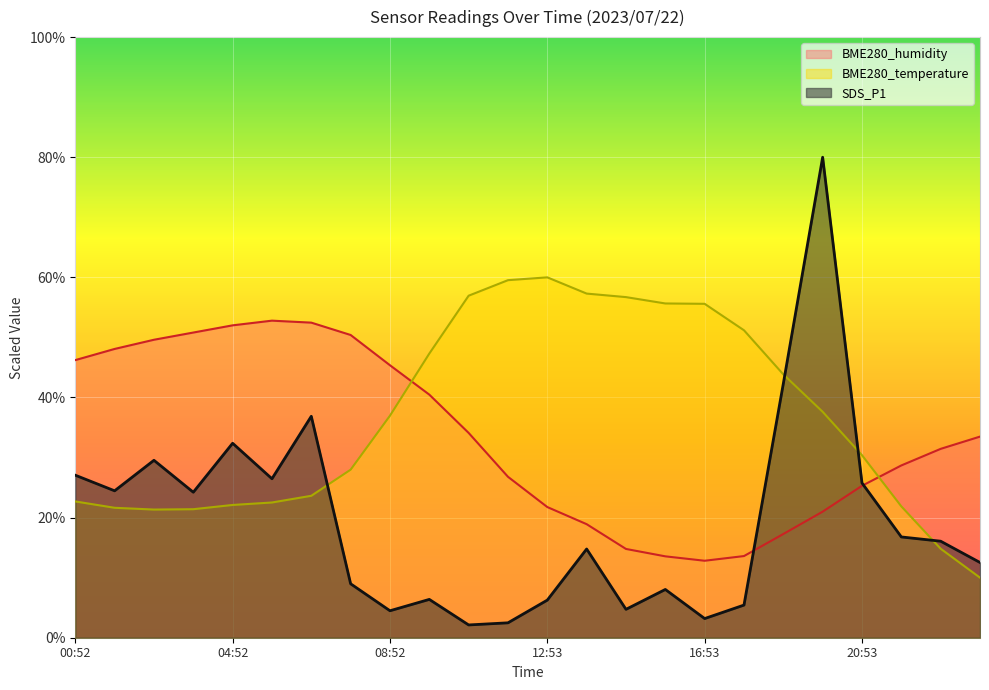

Is the value of BME280_humidity at 01:52 greater than the value of SDS_P1 at 21:53?

Yes